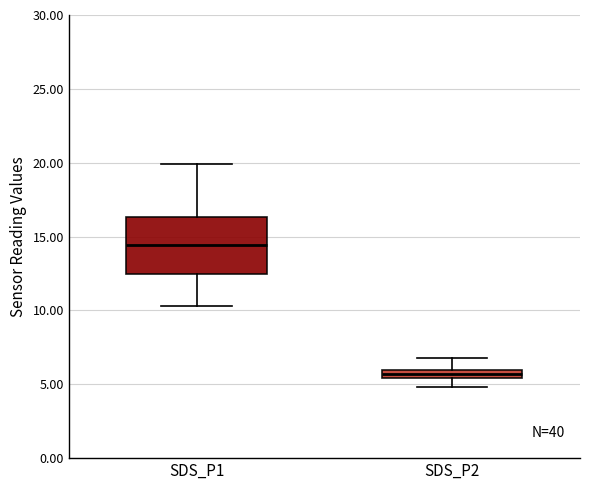

Which box's median line is the highest?

SDS_P1